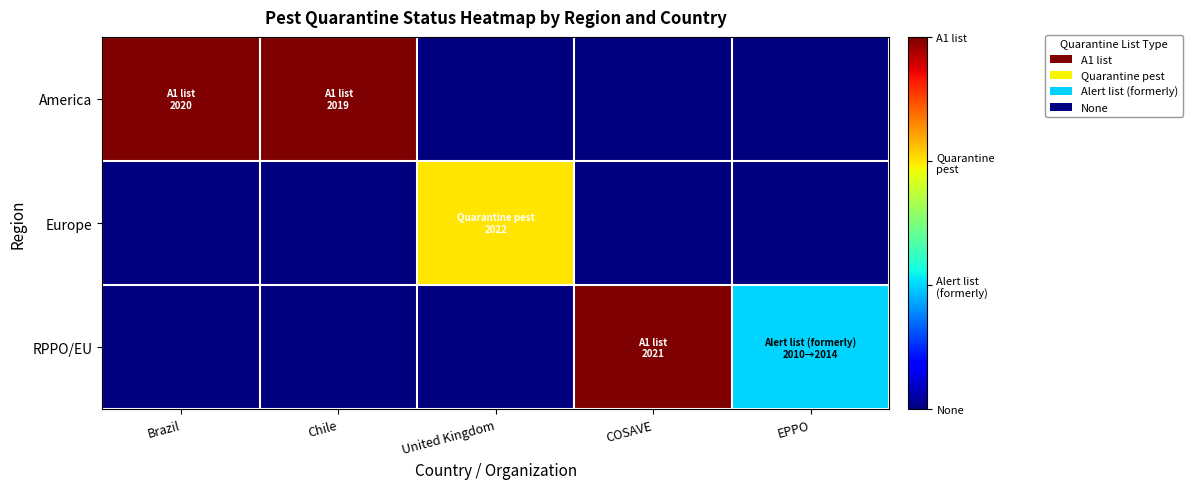

Reading left to right, extract all data points from this chart.

America: Brazil=3	Chile=3	United Kingdom=0	COSAVE=0	EPPO=0
Europe: Brazil=0	Chile=0	United Kingdom=2	COSAVE=0	EPPO=0
RPPO/EU: Brazil=0	Chile=0	United Kingdom=0	COSAVE=3	EPPO=1